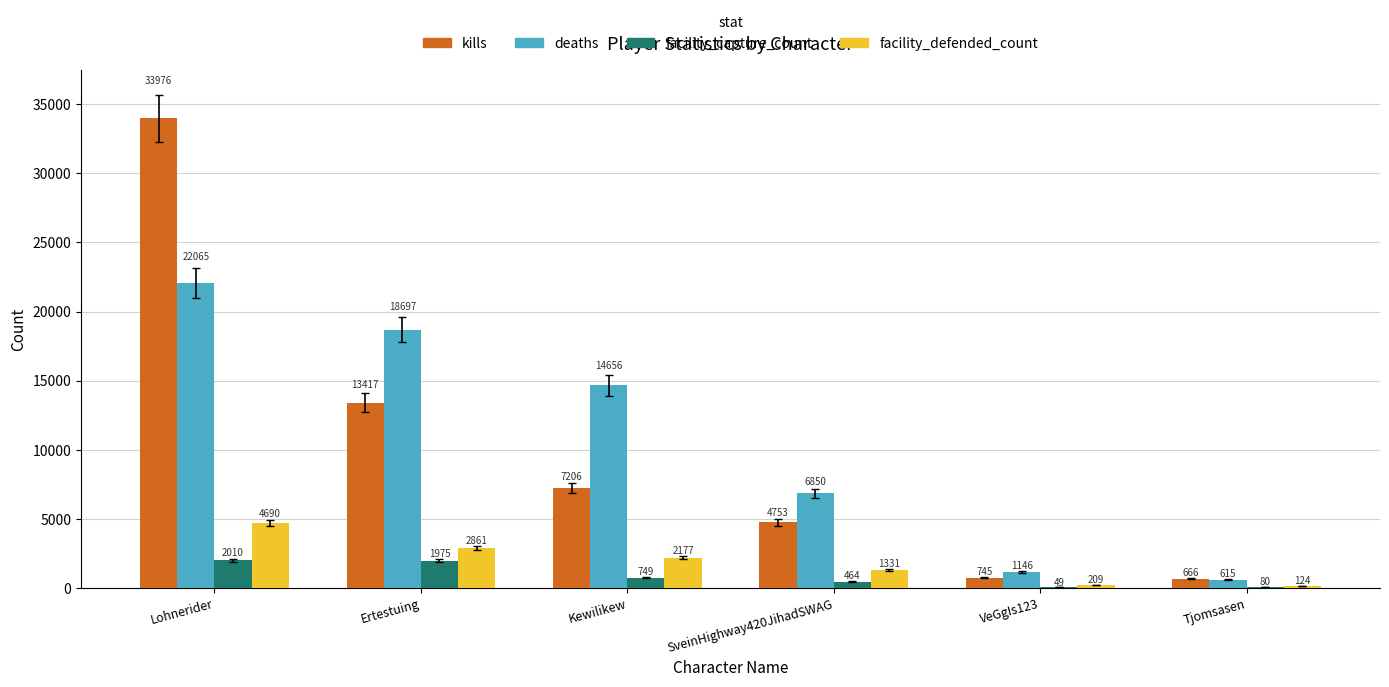

What is the maximum value shown in the chart?

33976